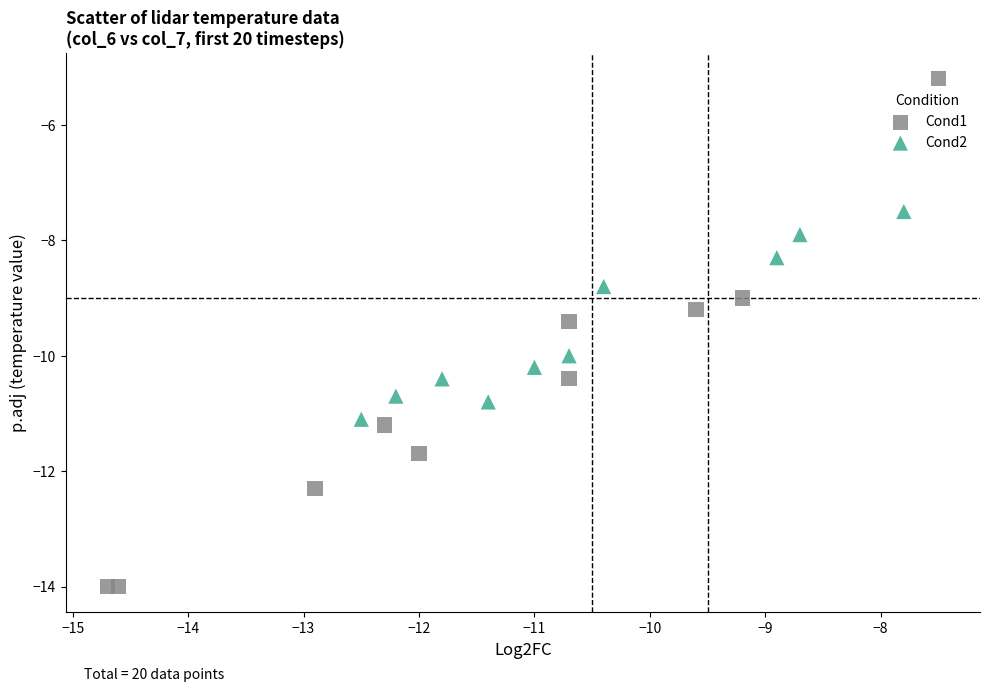

Which series reaches the maximum Y coordinate?

Cond1